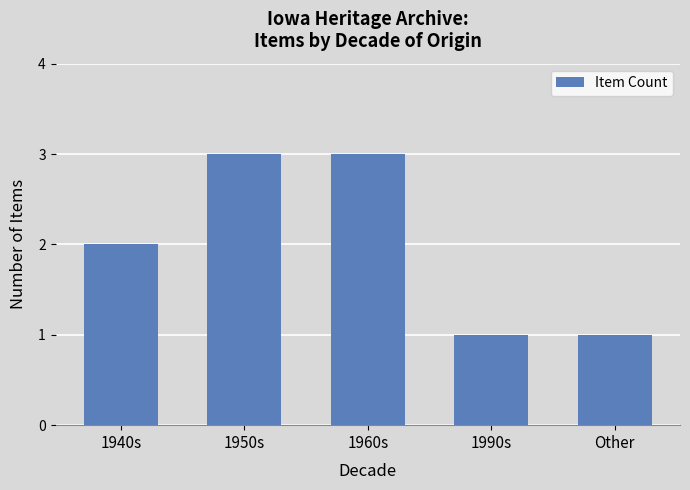

What is the change in value from 1960s to 1990s?

-2